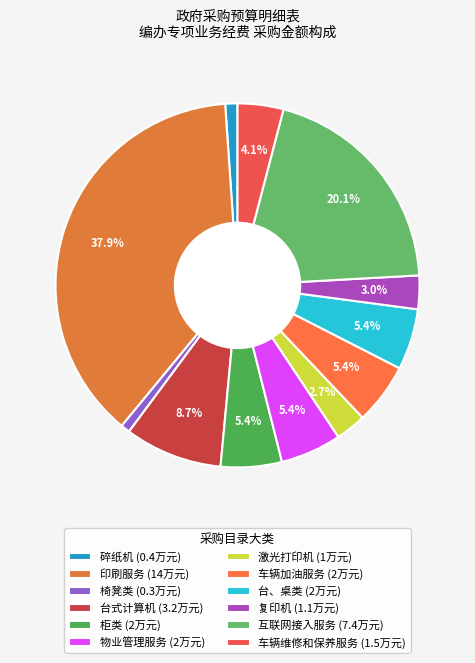

To the nearest percent, what is the average slice percentage?

8%